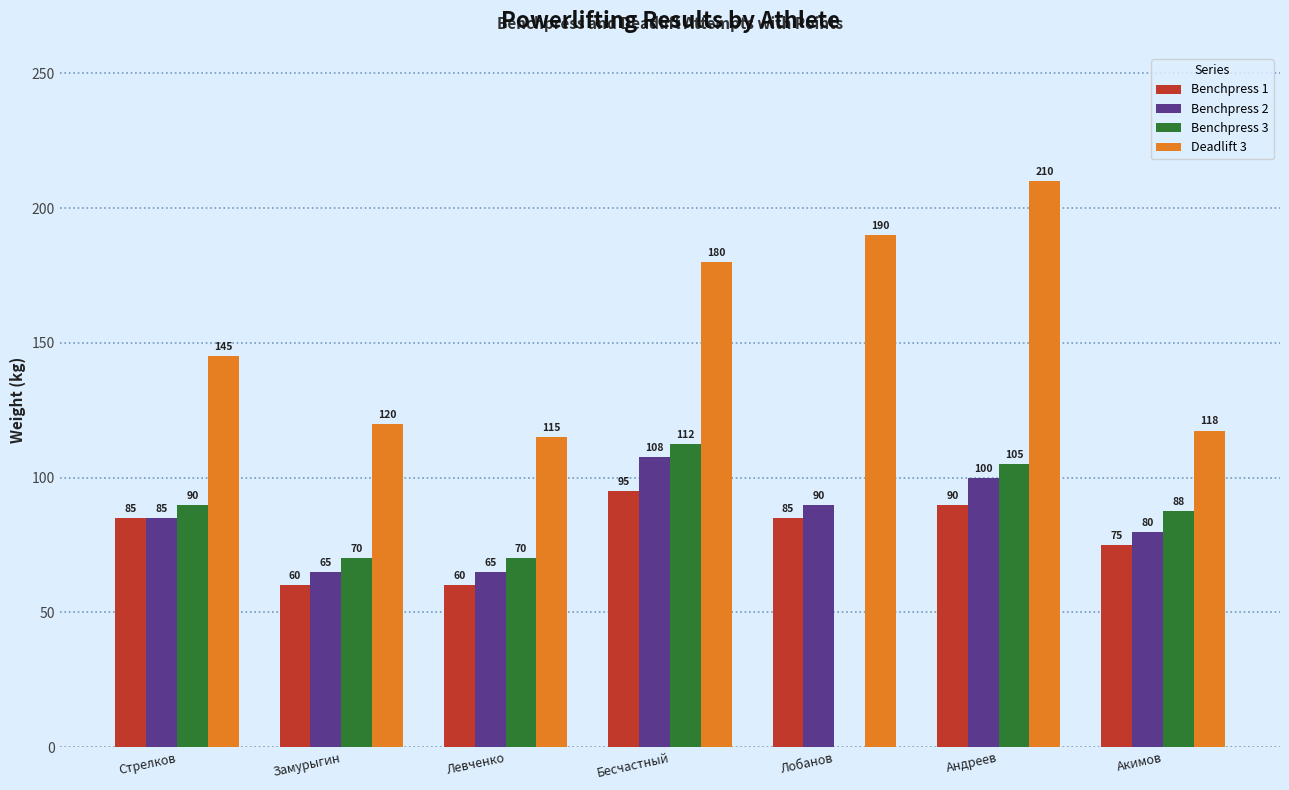

Which series changed the most between Стрелков and Бесчастный?

Deadlift 3